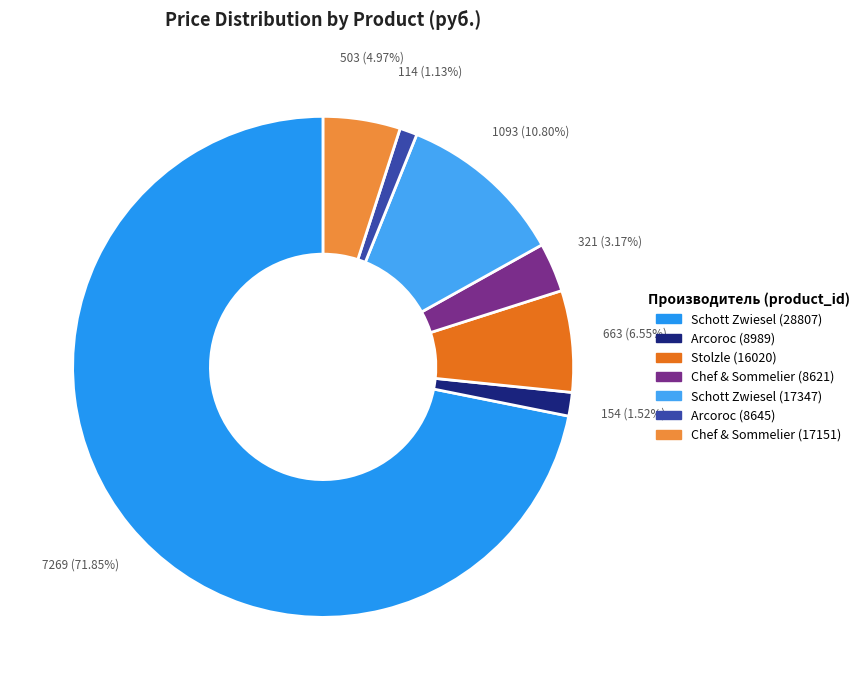

To the nearest percent, what is the difference between the Chef & Sommelier (17151) and Schott Zwiesel (17347) slice percentages?

6%